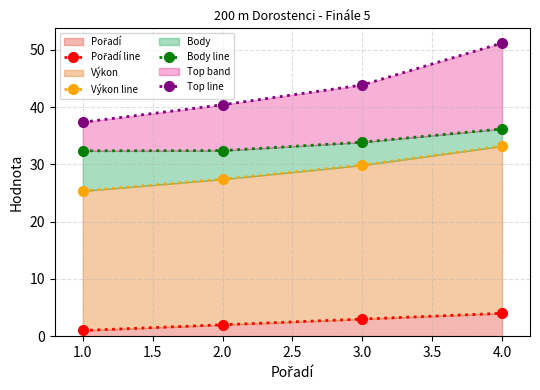

Which has a higher value, 1.0 or 4.0?

4.0